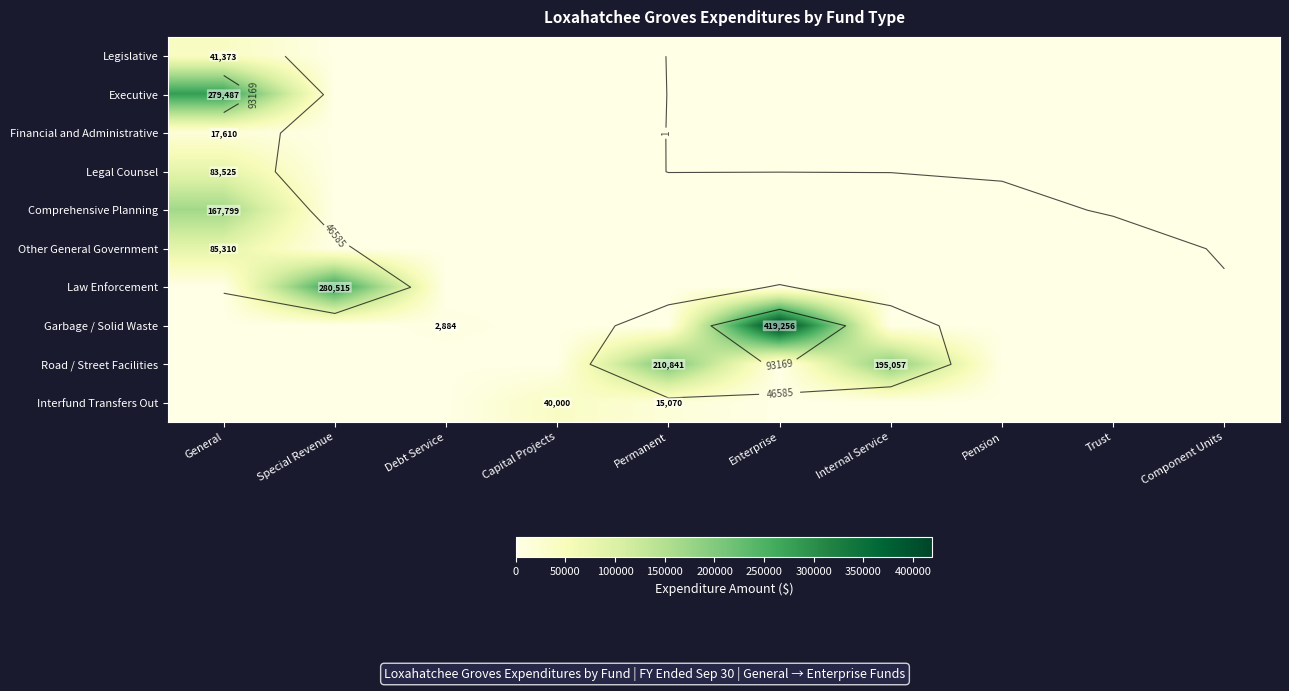

Rank the series by their maximum value, from lowest to highest.

Financial and Administrative, Interfund Transfers Out, Legislative, Legal Counsel, Other General Government, Comprehensive Planning, Road / Street Facilities, Executive, Law Enforcement, Garbage / Solid Waste